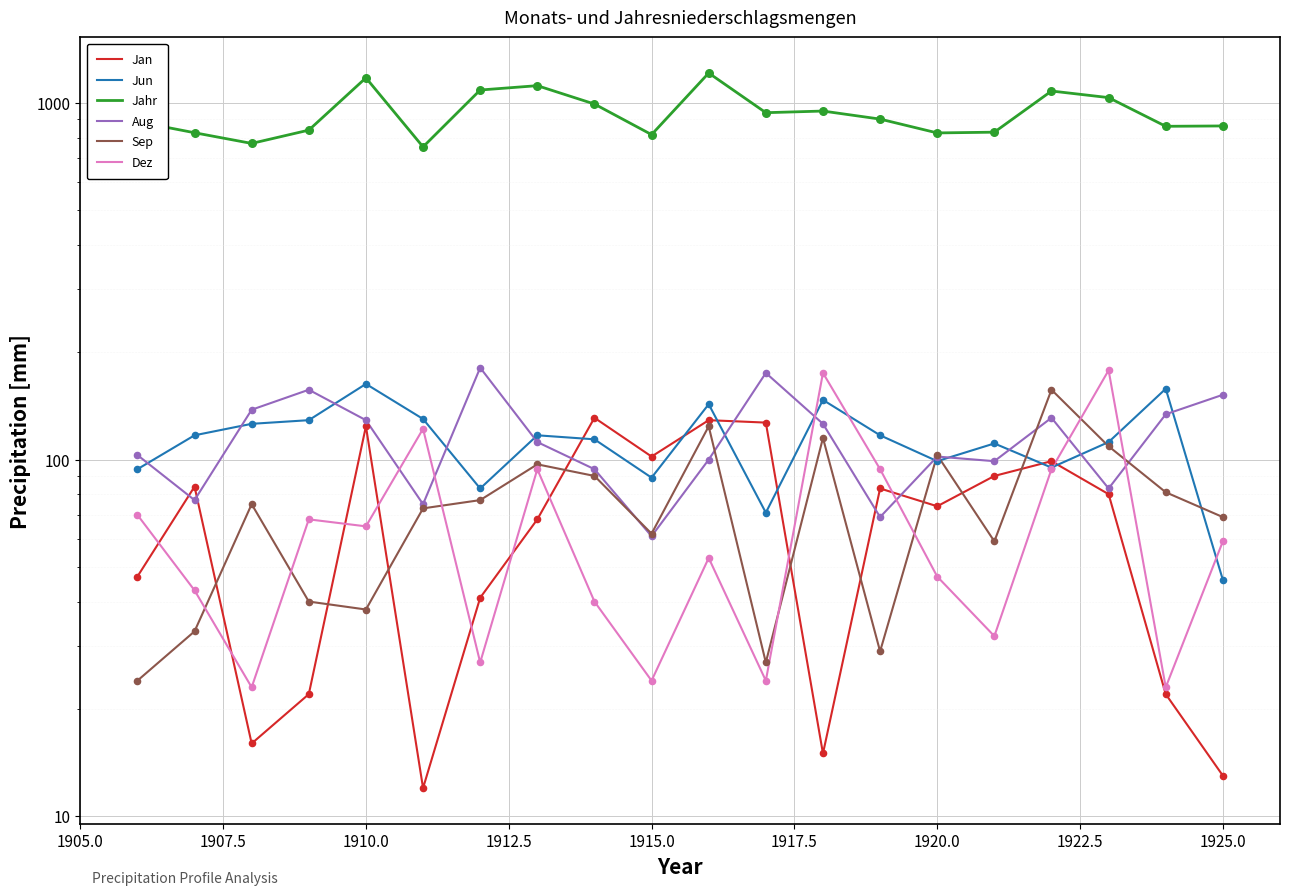

Is the value of Jahr at 19 greater than the value of Dez at 16?

Yes